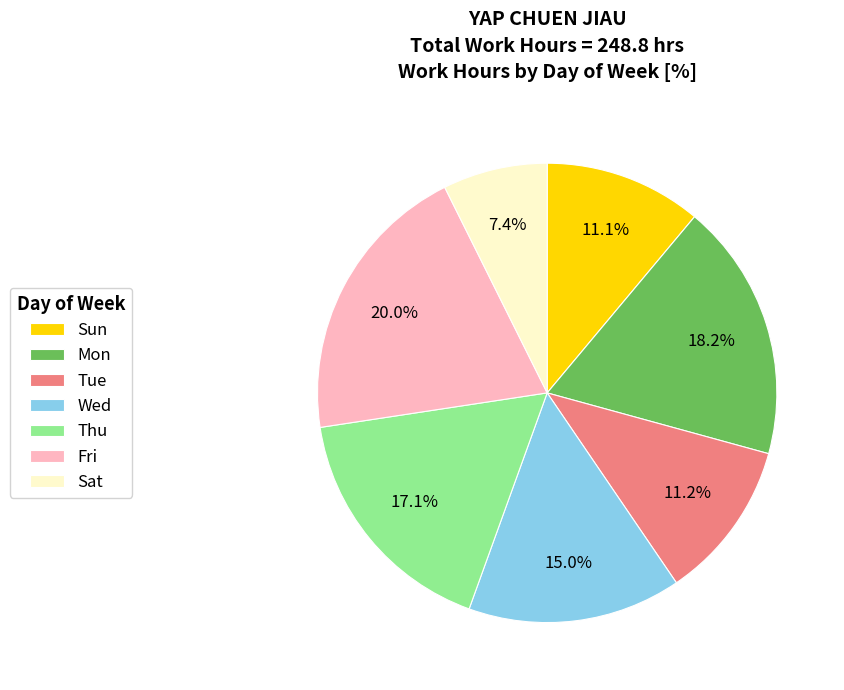

Is Mon the majority of the pie?

No